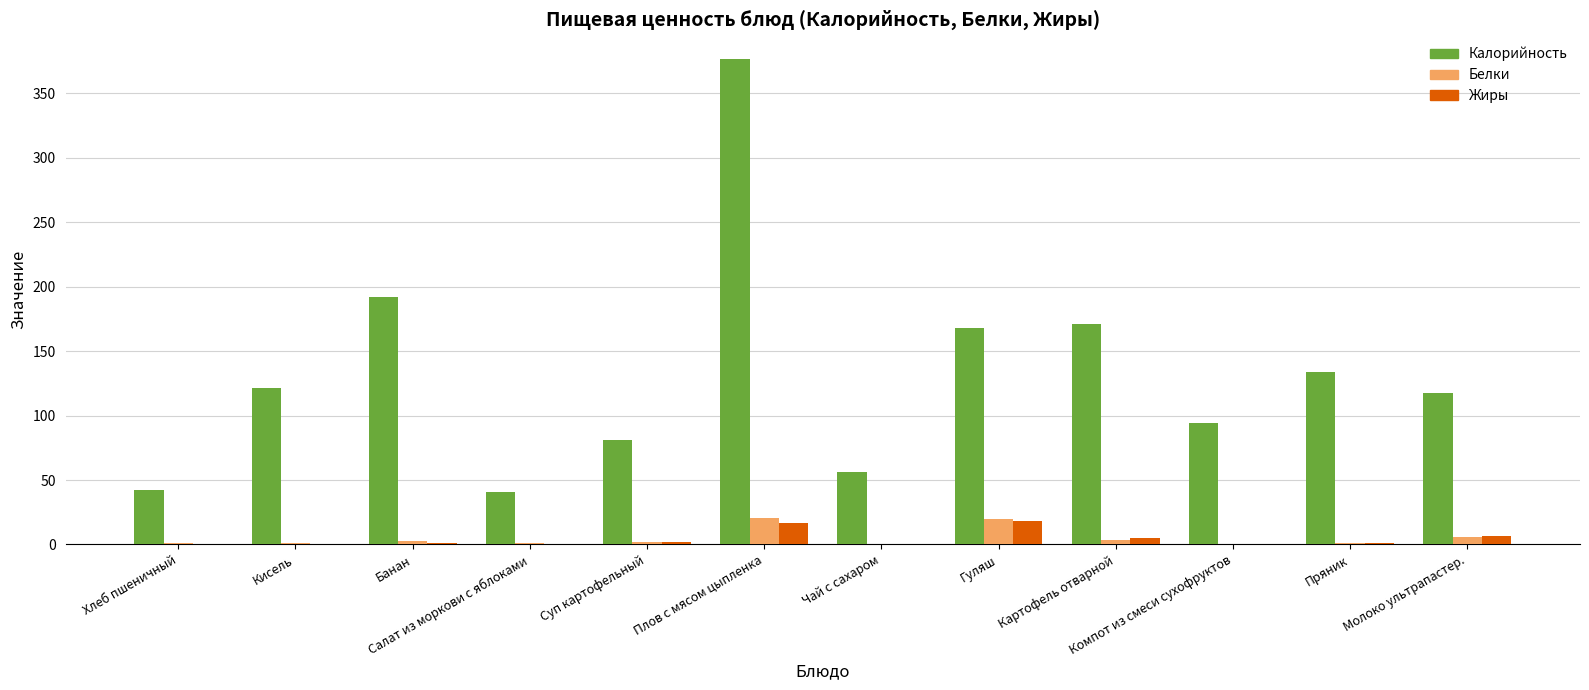

What is the total value across all series at Гуляш?

205.8